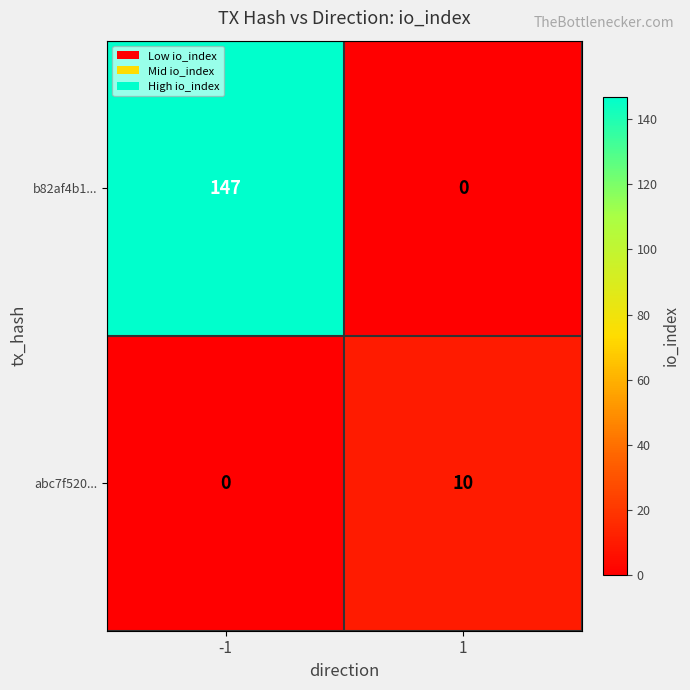

How many values in the abc7f520... series are below 10?

1